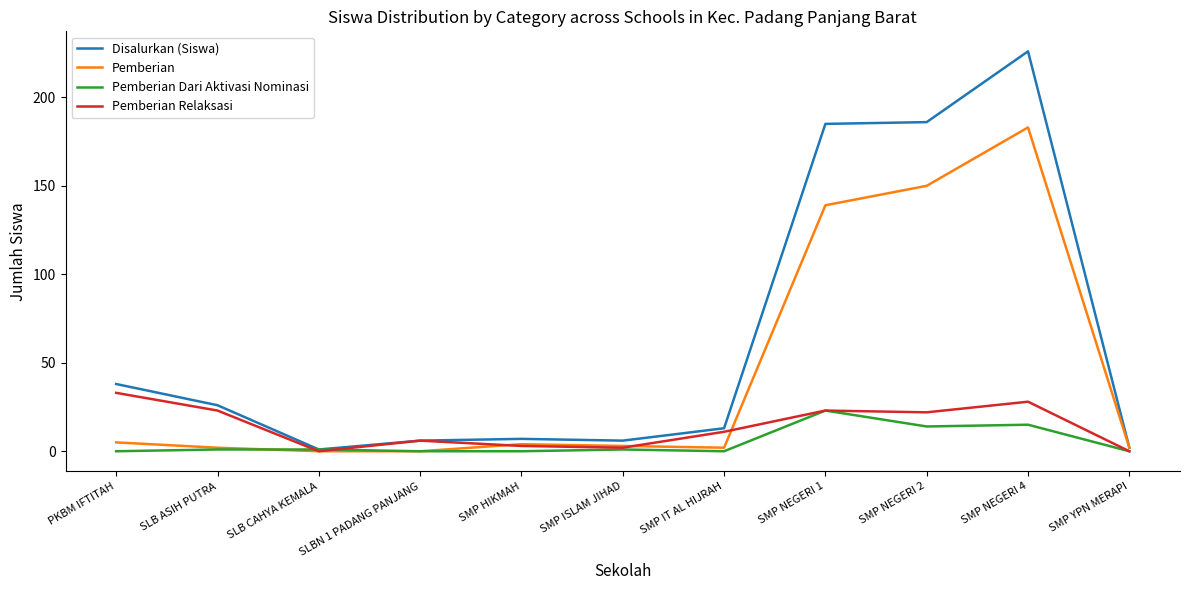

Which series has the largest range (max minus min)?

Disalurkan (Siswa)